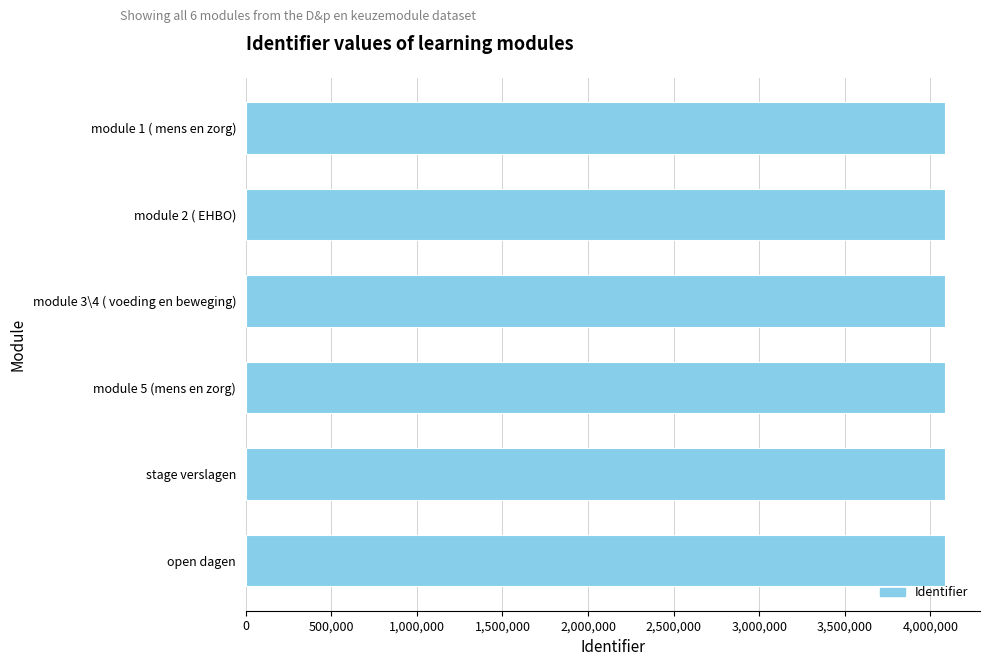

What is the average value?

4086101